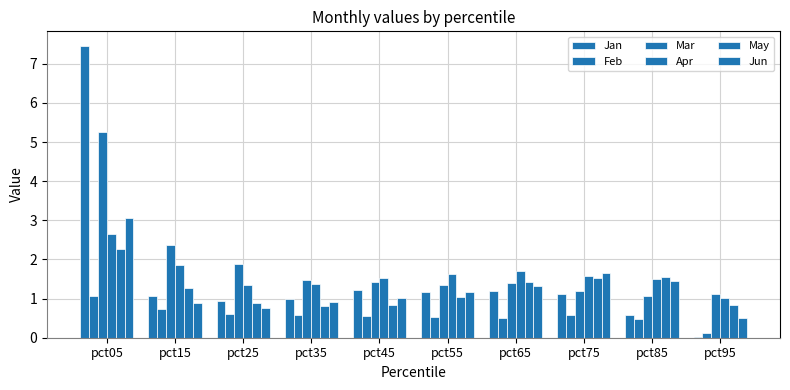

At pct85, list the series in order from largest to smallest.

May, Apr, Jun, Mar, Jan, Feb